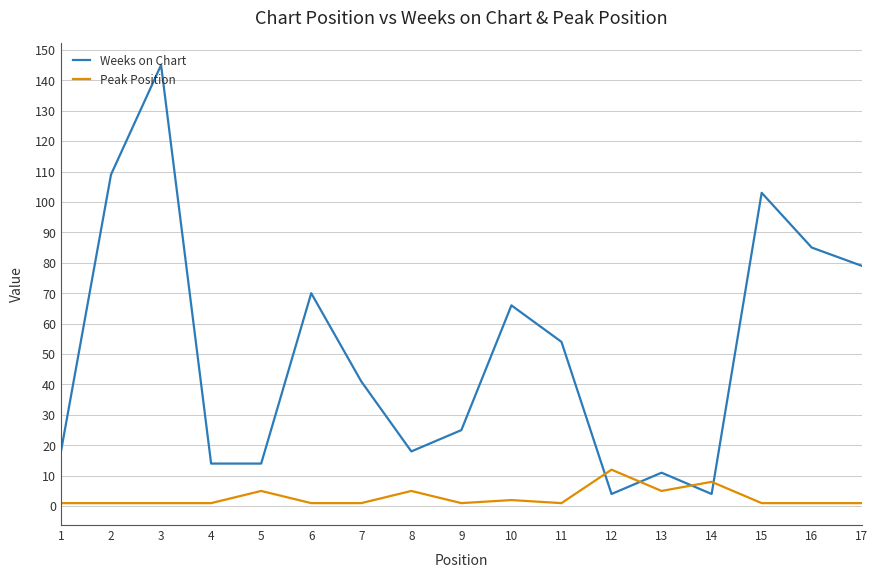

Which series ends up on top after the final intersection of Weeks on Chart and Peak Position?

Weeks on Chart